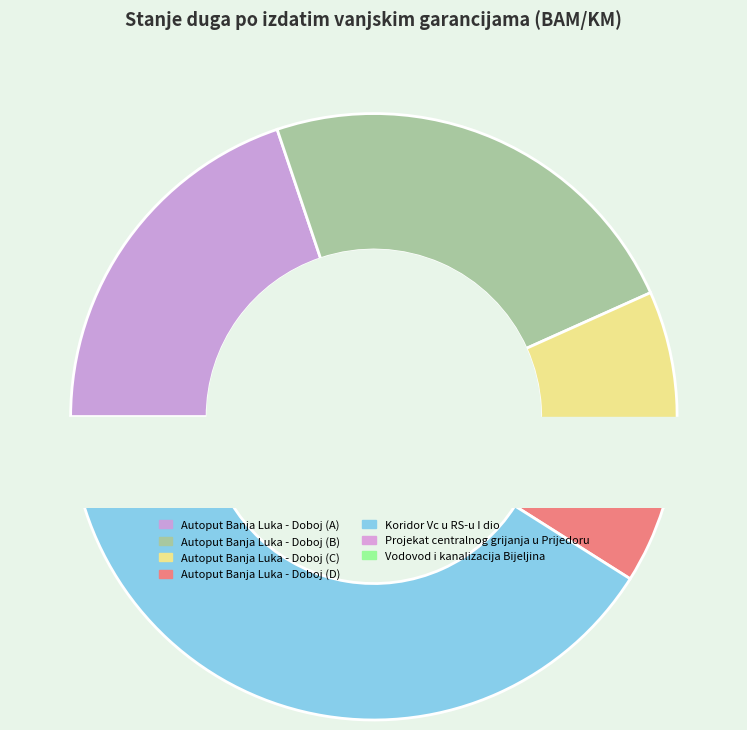

Does Koridor Vc u RS-u I dio represent more than half of the total?

No